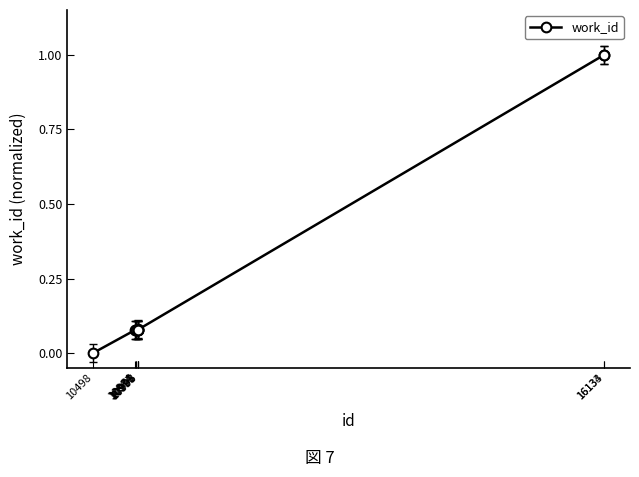

At which label is the value closest to 0?

10498